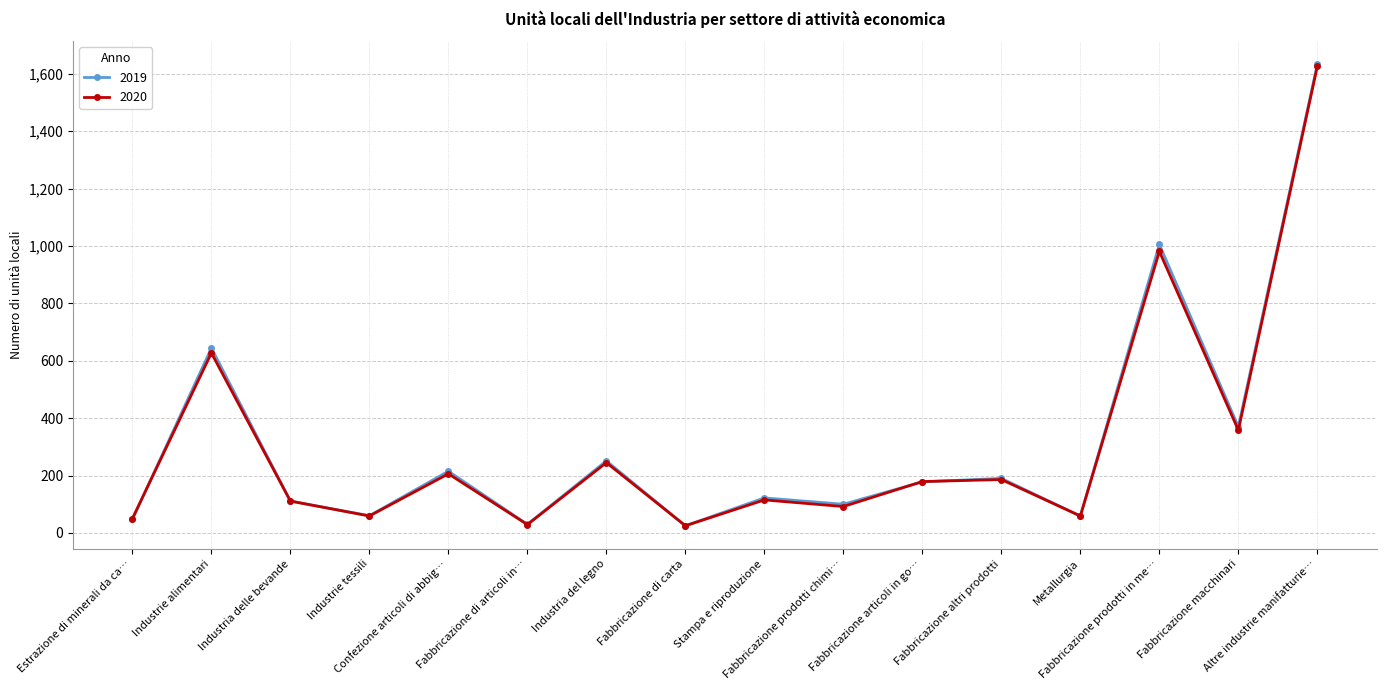

True or false: 2020 has more than 0 interior local peaks.

True